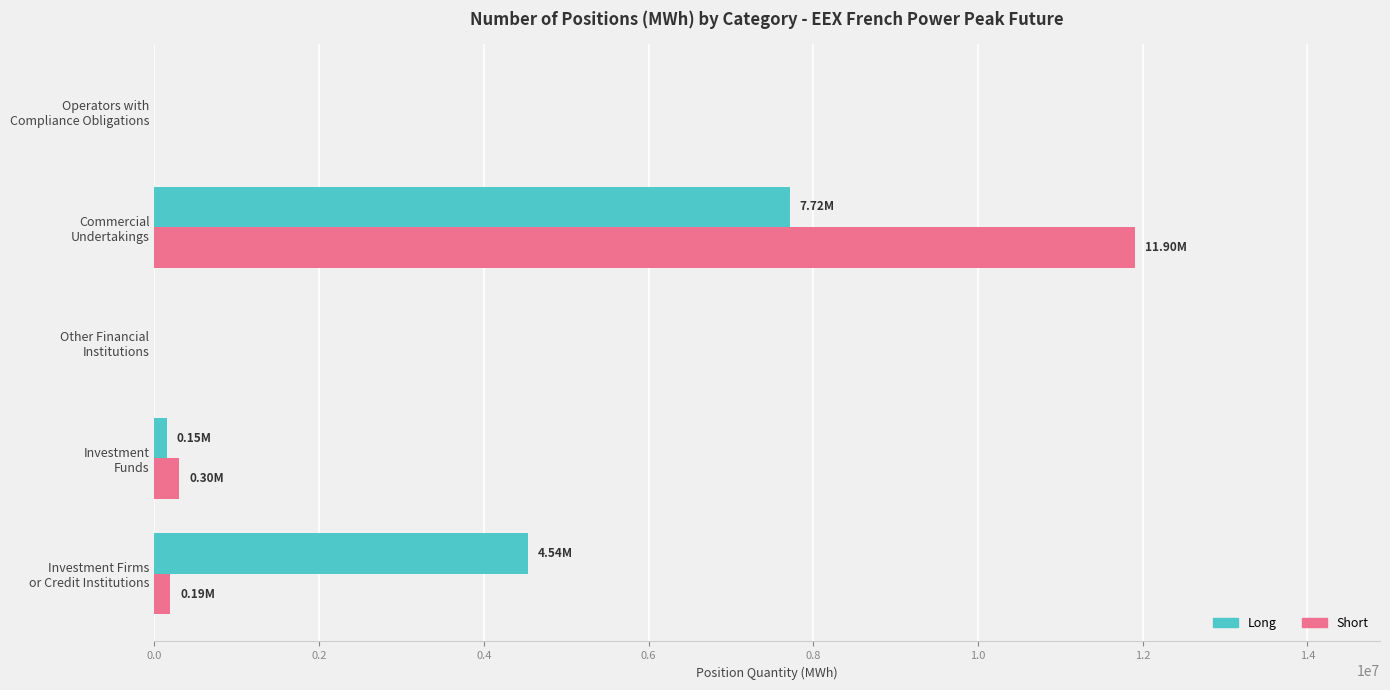

What is the sum of all Short values?

12402888